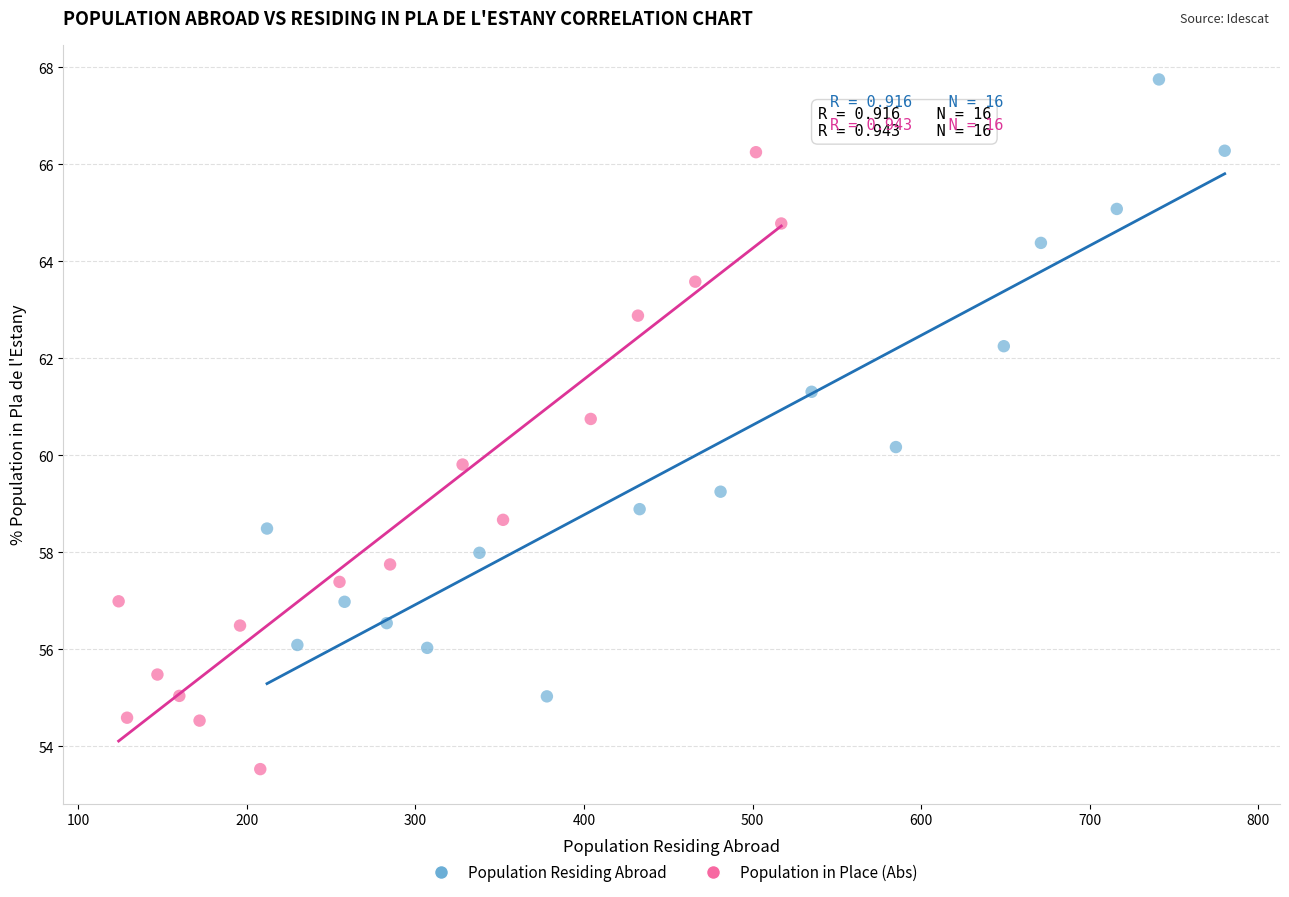

Which series reaches the minimum Y coordinate?

Population in Place (Abs)